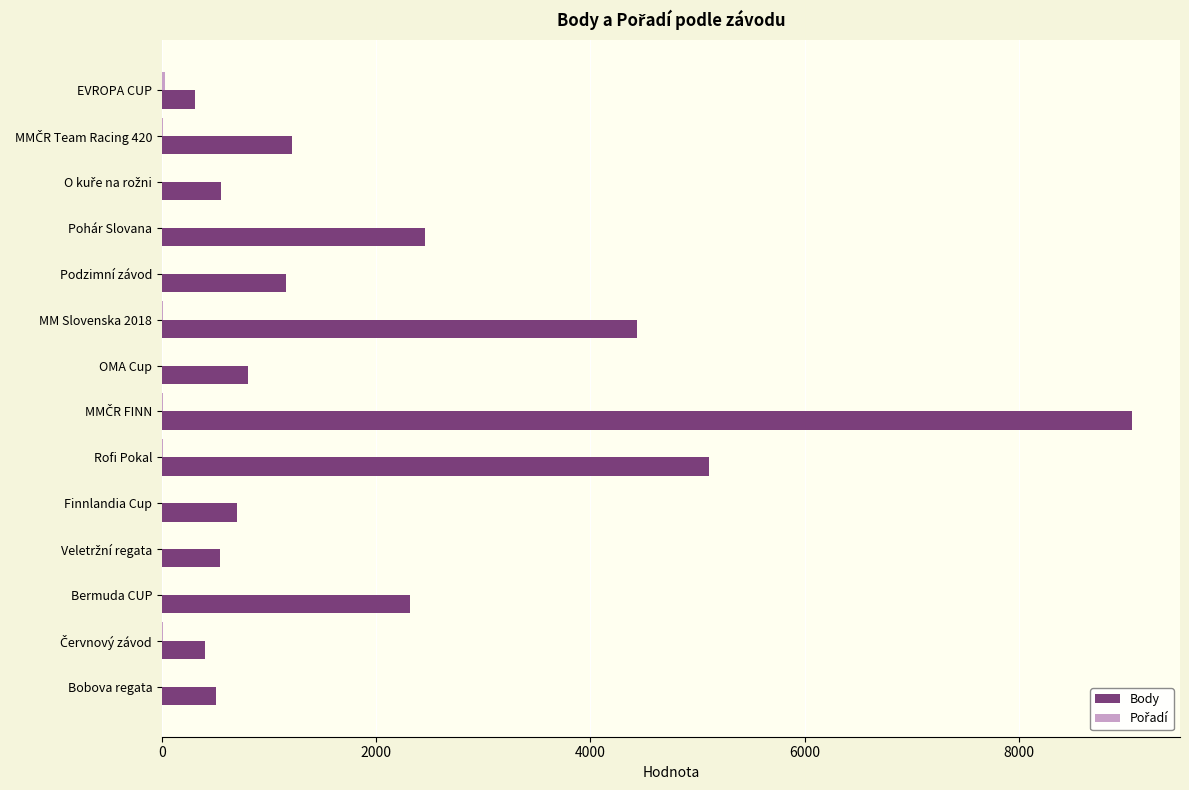

Which series has the largest total across all categories?

Body